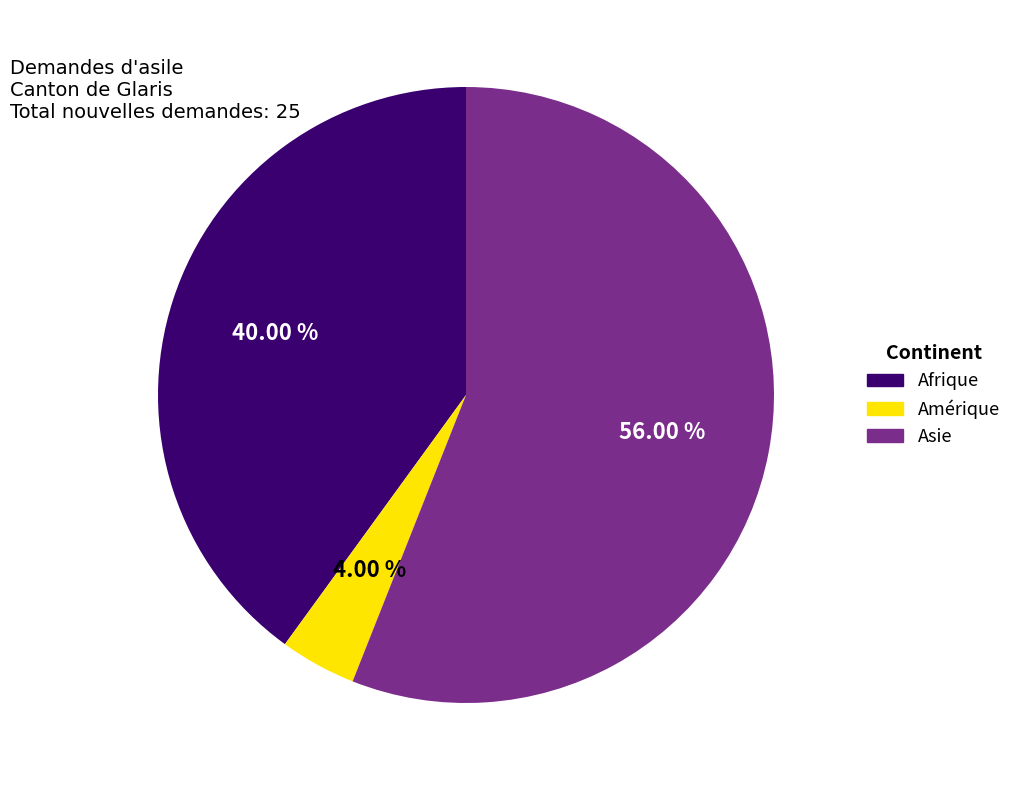

What percentage is the Afrique slice, to the nearest percent?

40%